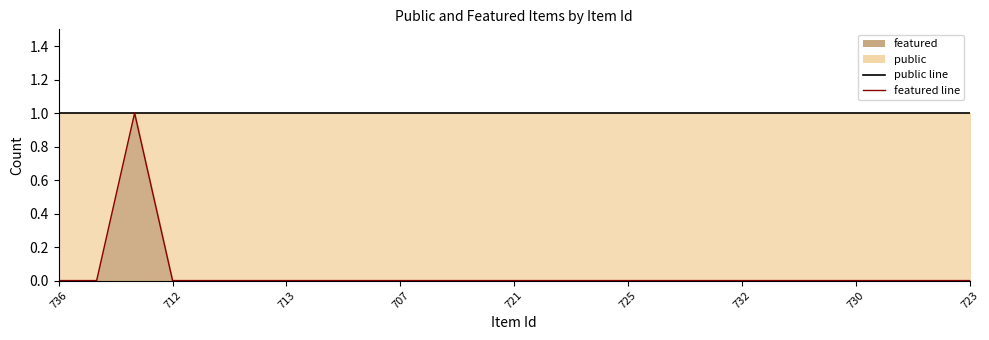

True or false: public line and featured line intersect in this chart.

False